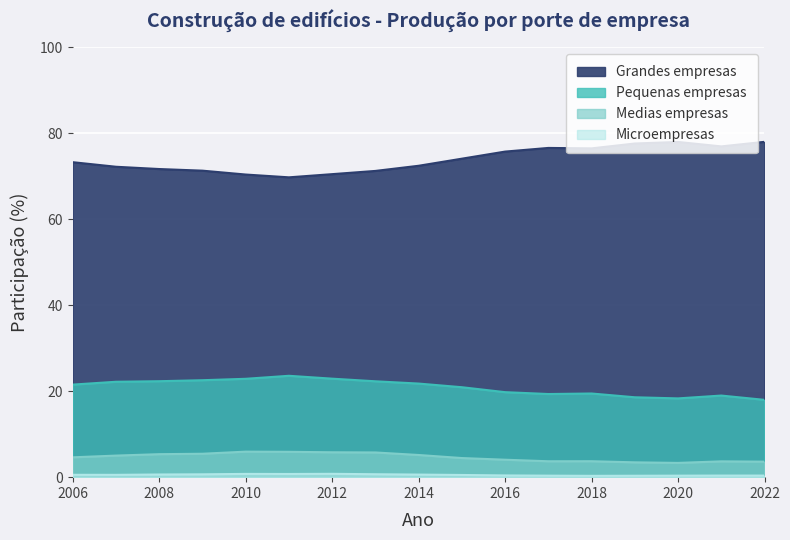

How many categories are shown in the chart?

17